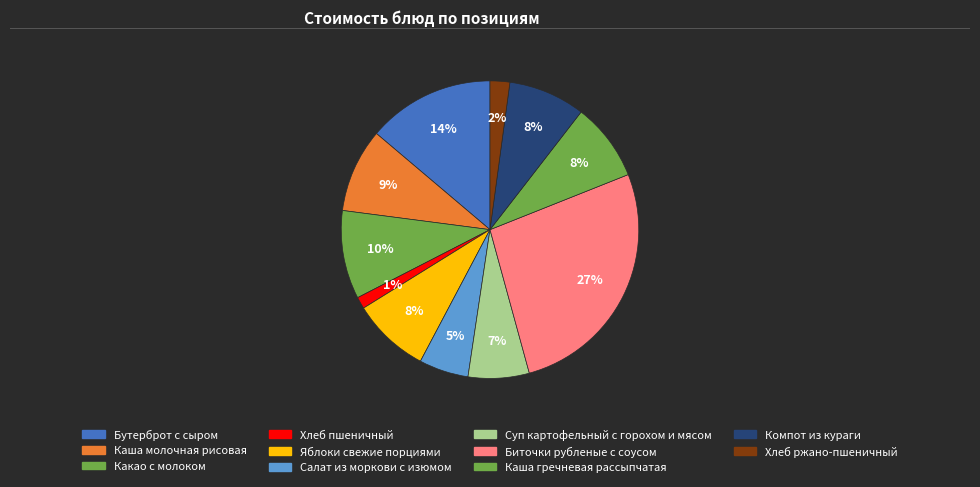

How many segments does this pie chart have?

11